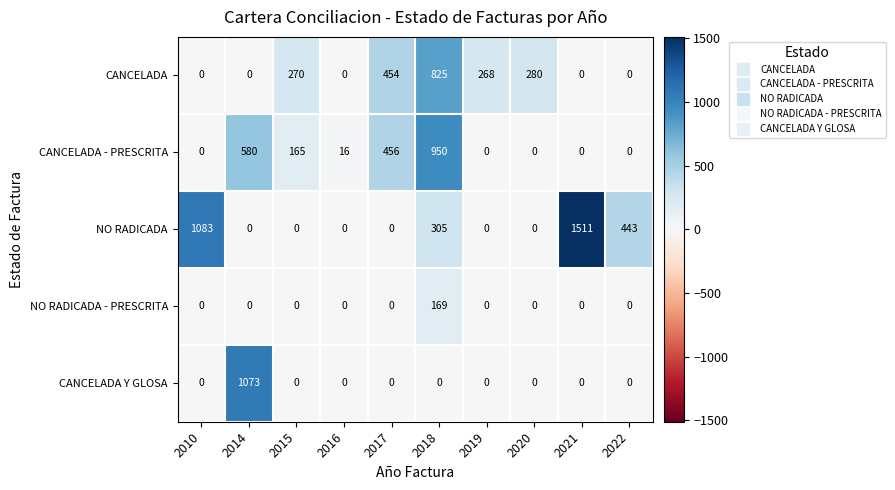

True or false: CANCELADA - PRESCRITA has a value of 27 at 2016.

False